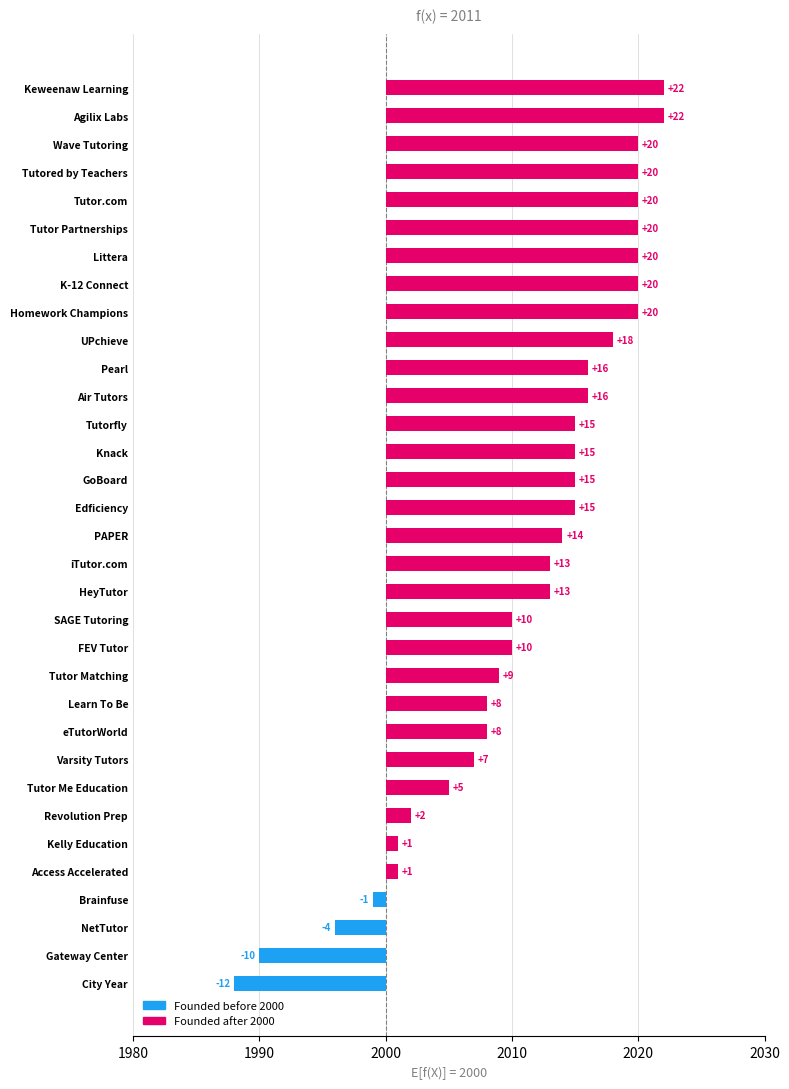

Are the bars grouped side by side (vs. stacked)?

No